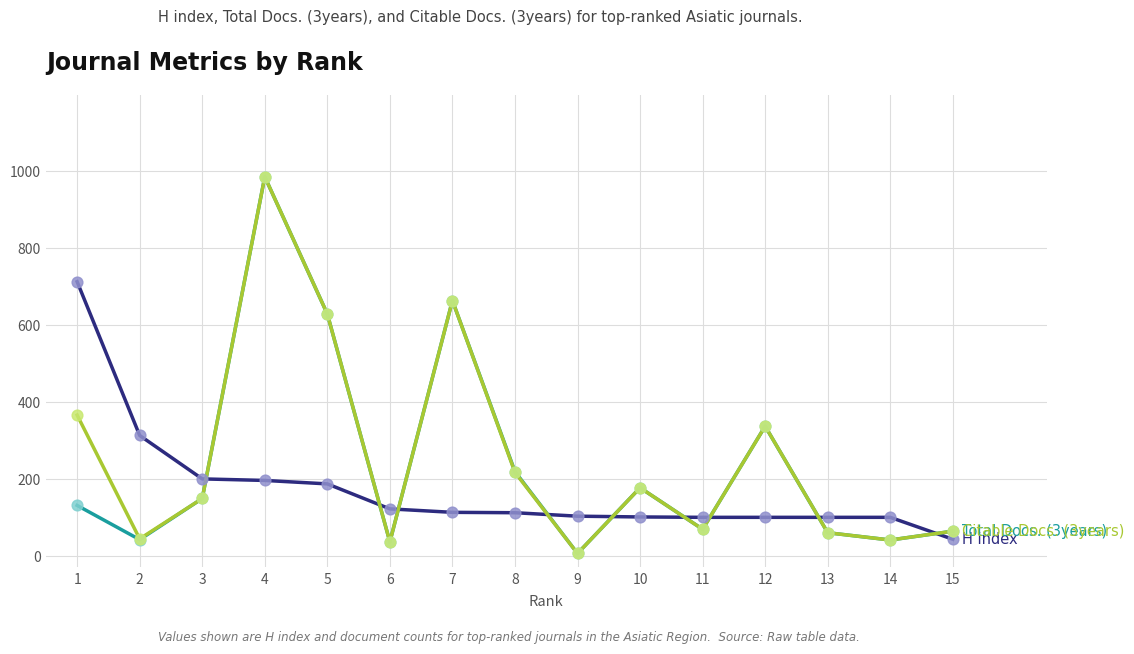

At which category is the sum across all series the highest?

4